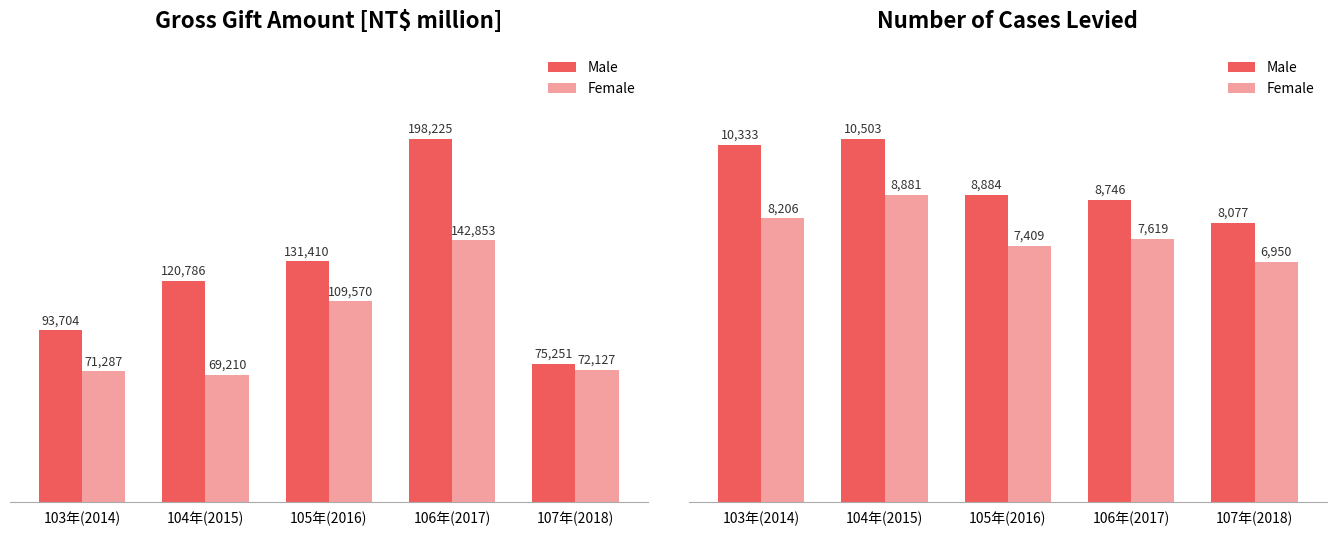

Where is Female nearest to the value 7915?

103年(2014)